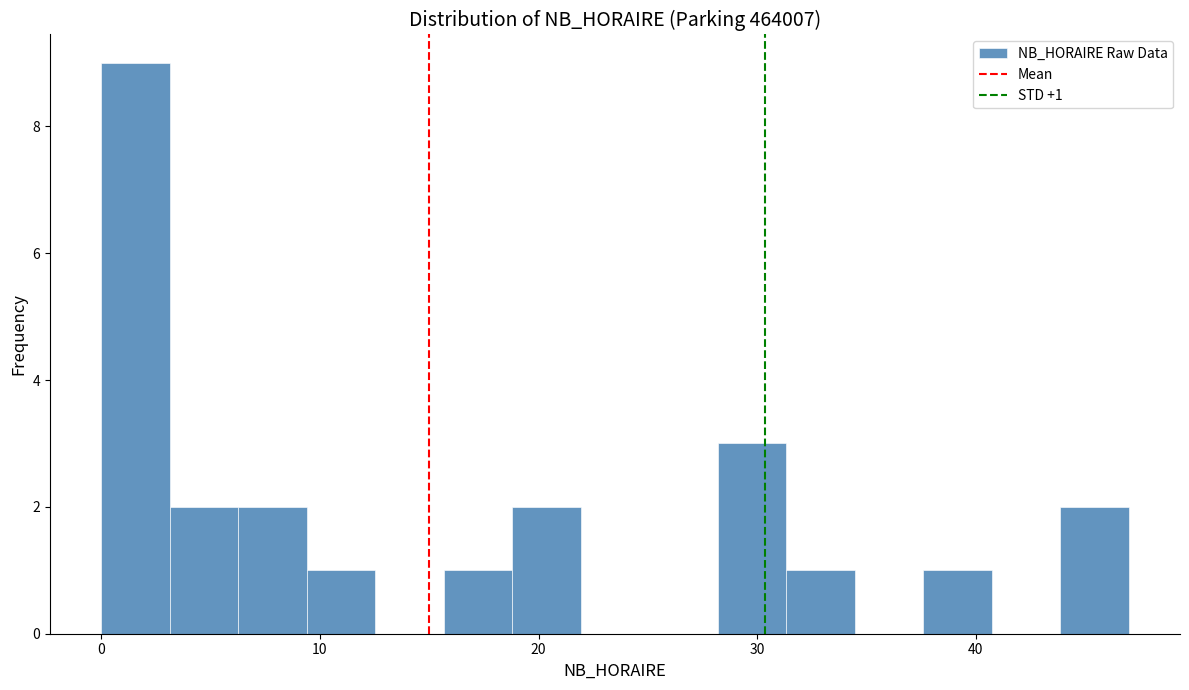

Around what value on the x-axis is the tallest bar? Give the approximate position of its centre, as read against the axis.

2